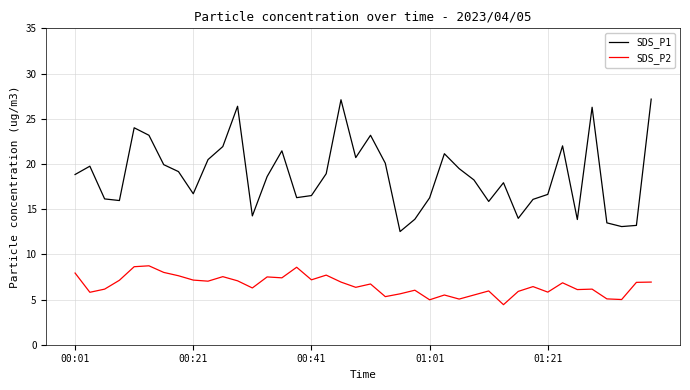

Which series has the largest range (max minus min)?

SDS_P1